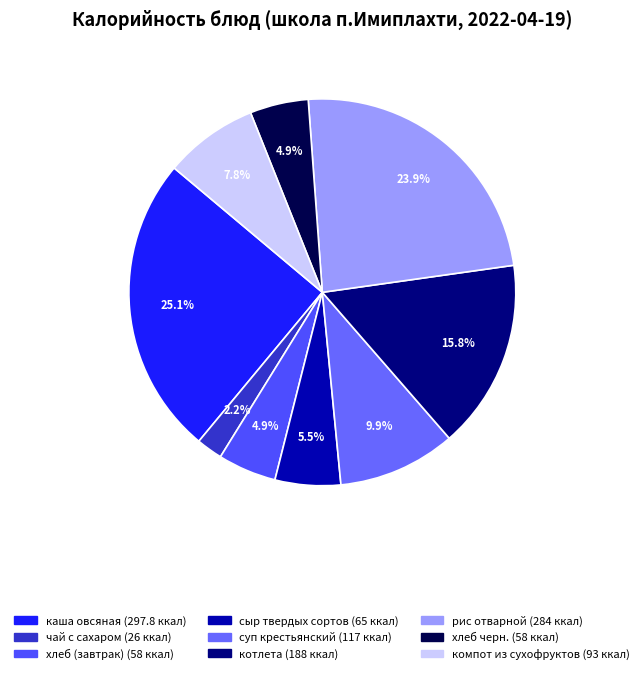

Rank the categories by value from lowest to highest.

чай с сахаром, хлеб (завтрак), хлеб черн., сыр твердых сортов, компот из сухофруктов, суп крестьянский, котлета, рис отварной, каша овсяная